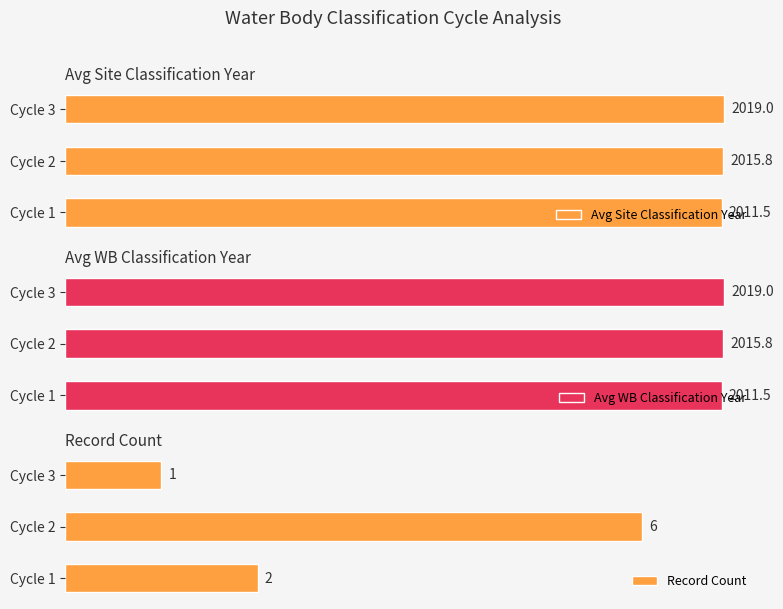

How many distinct data groups are displayed?

3